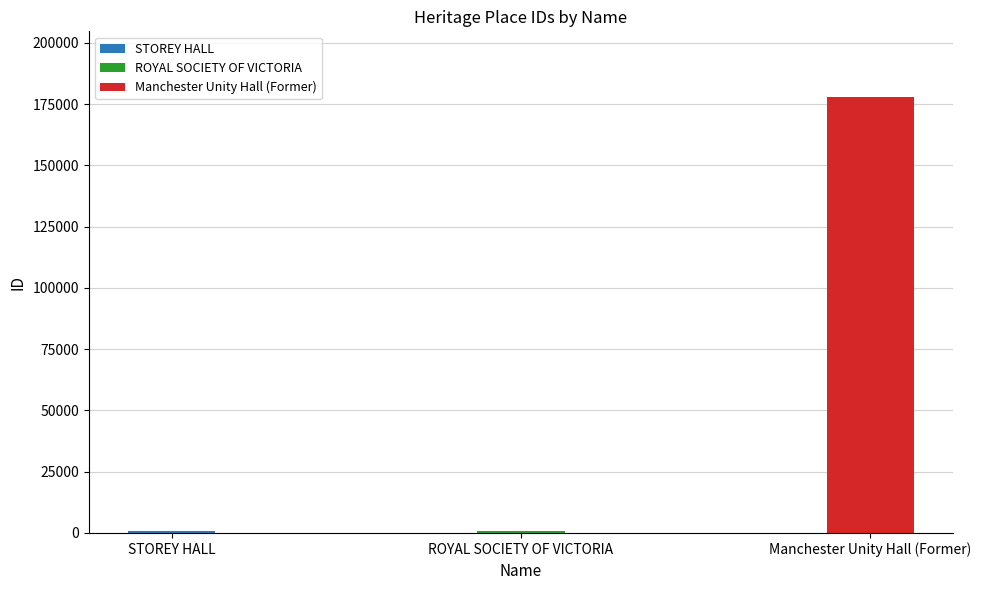

True or false: the data shows 823 at ROYAL SOCIETY OF VICTORIA.

True